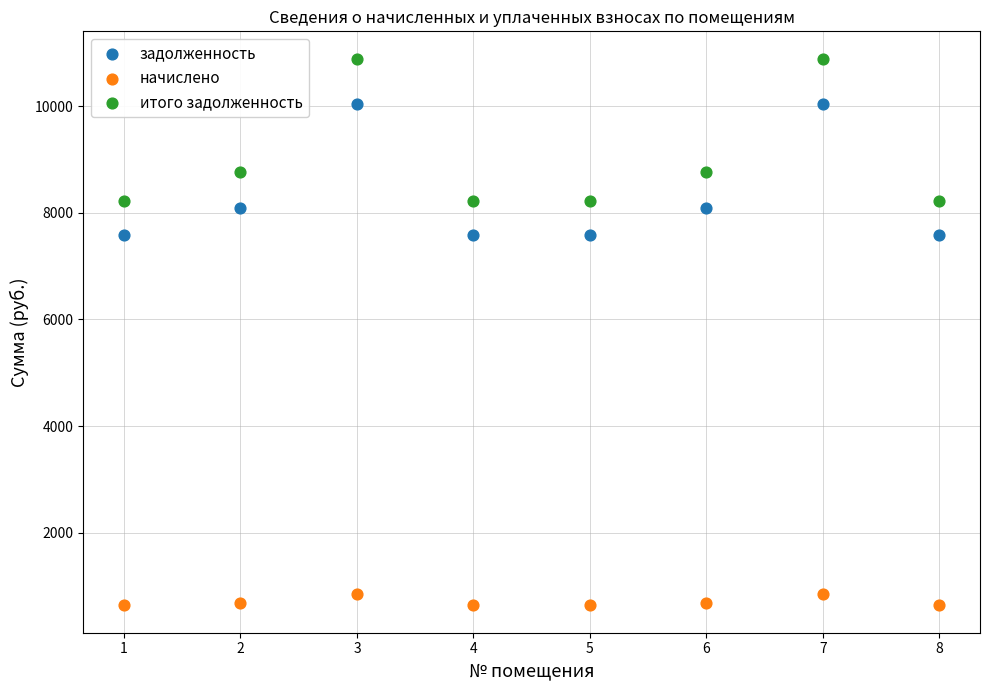

What are all the series names shown in the legend?

задолженность, начислено, итого задолженность